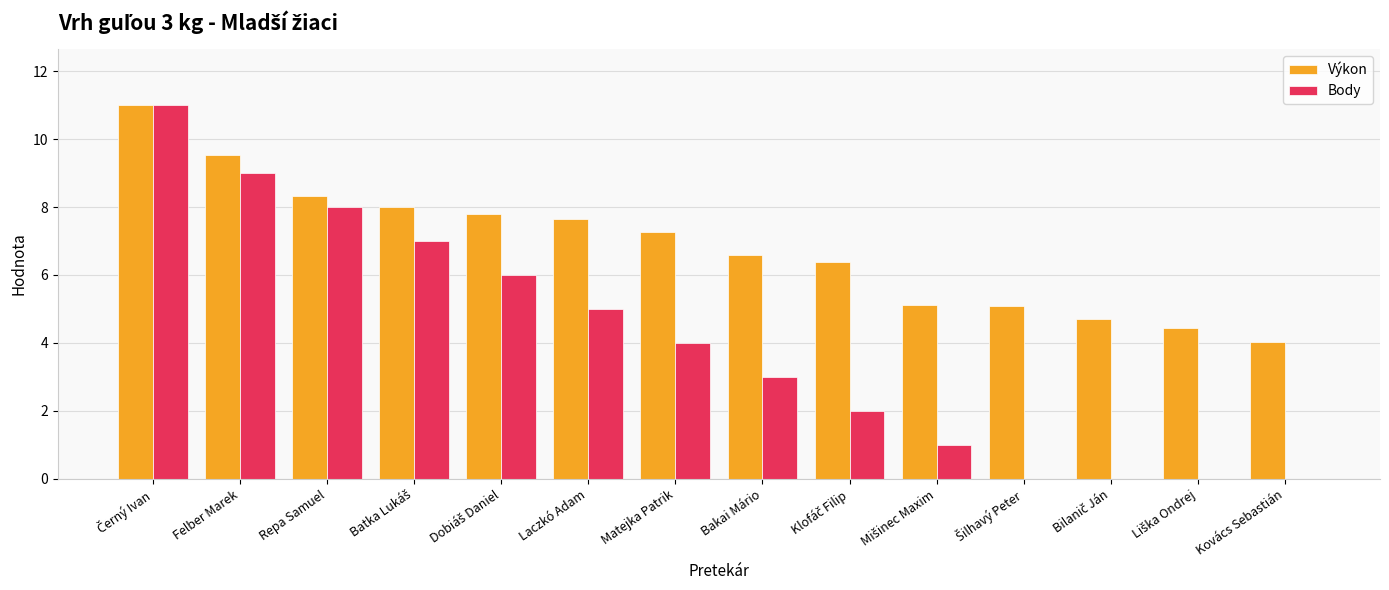

What is the greatest value displayed?

11.0